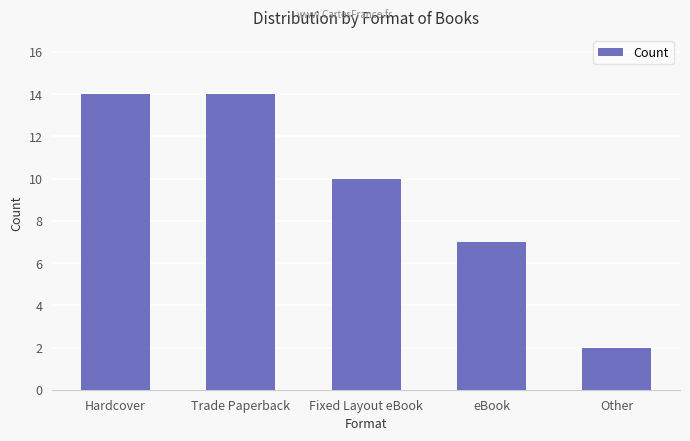

What is the average value?

9